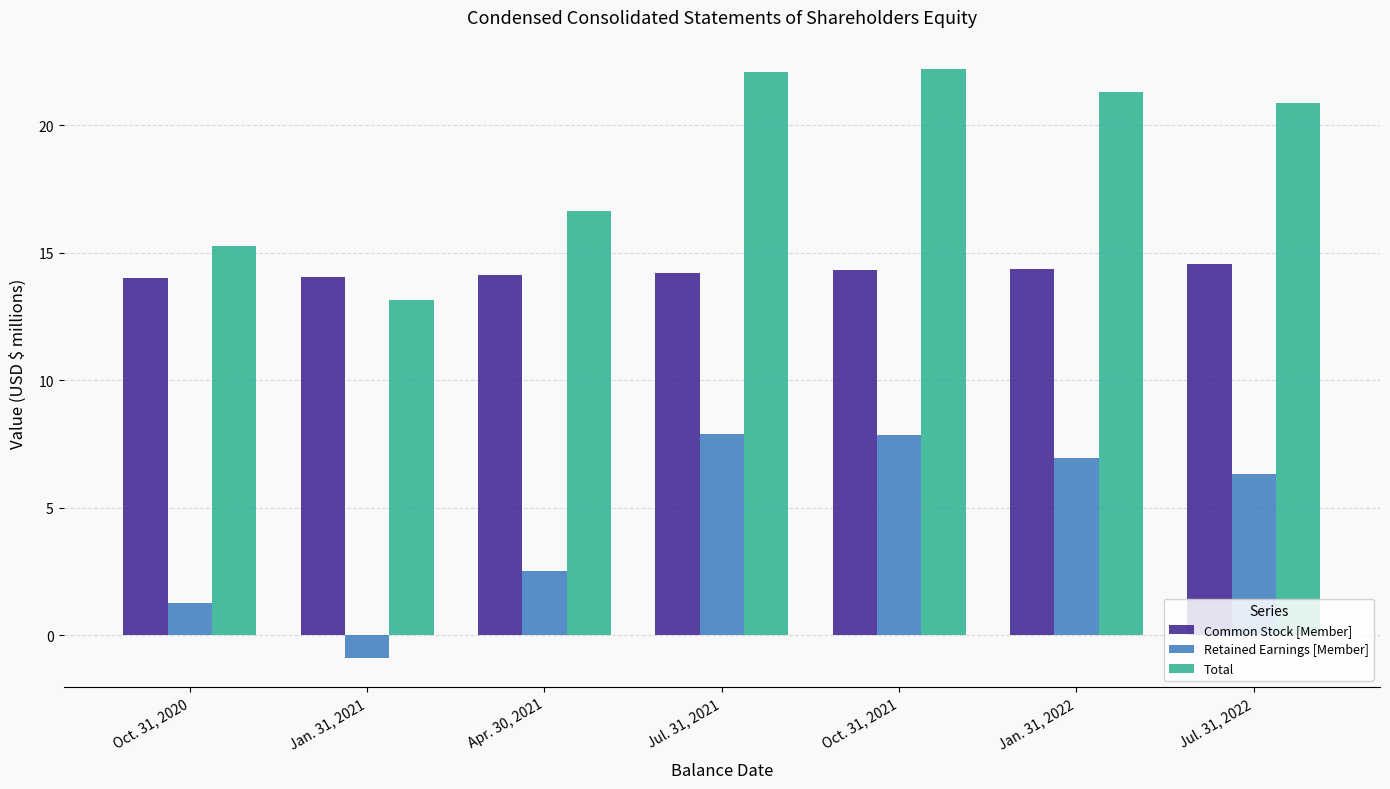

What is the average value of the Retained Earnings [Member] series?

4.6